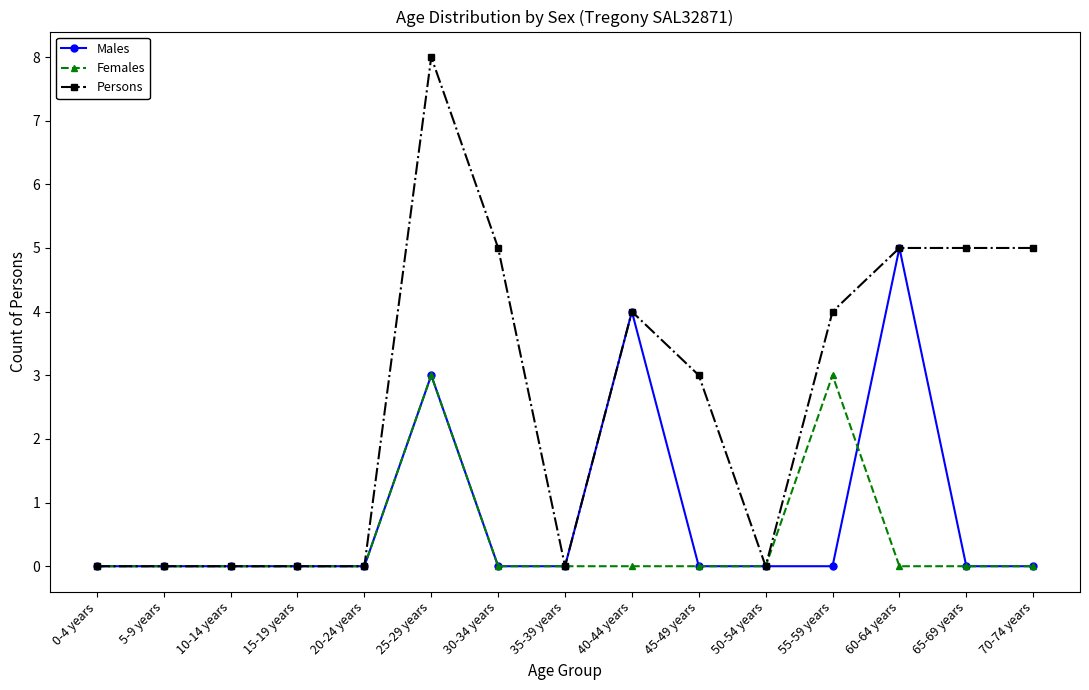

What position from the right is 50-54 years?

5